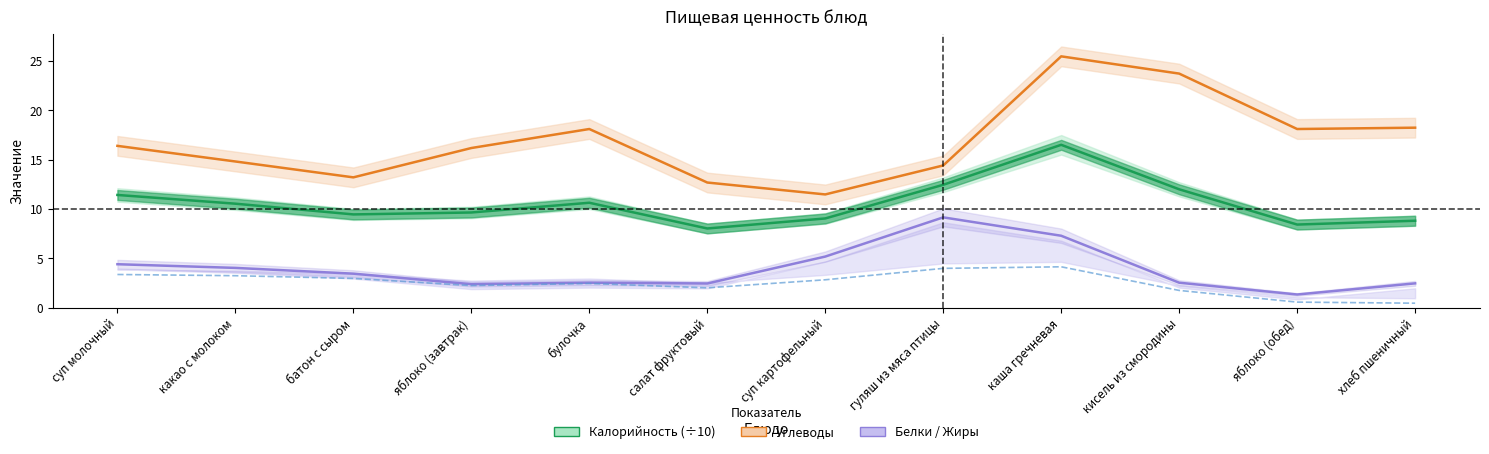

List the series in order of their peak value, highest first.

Углеводы, Калорийность (÷10), Белки, Жиры